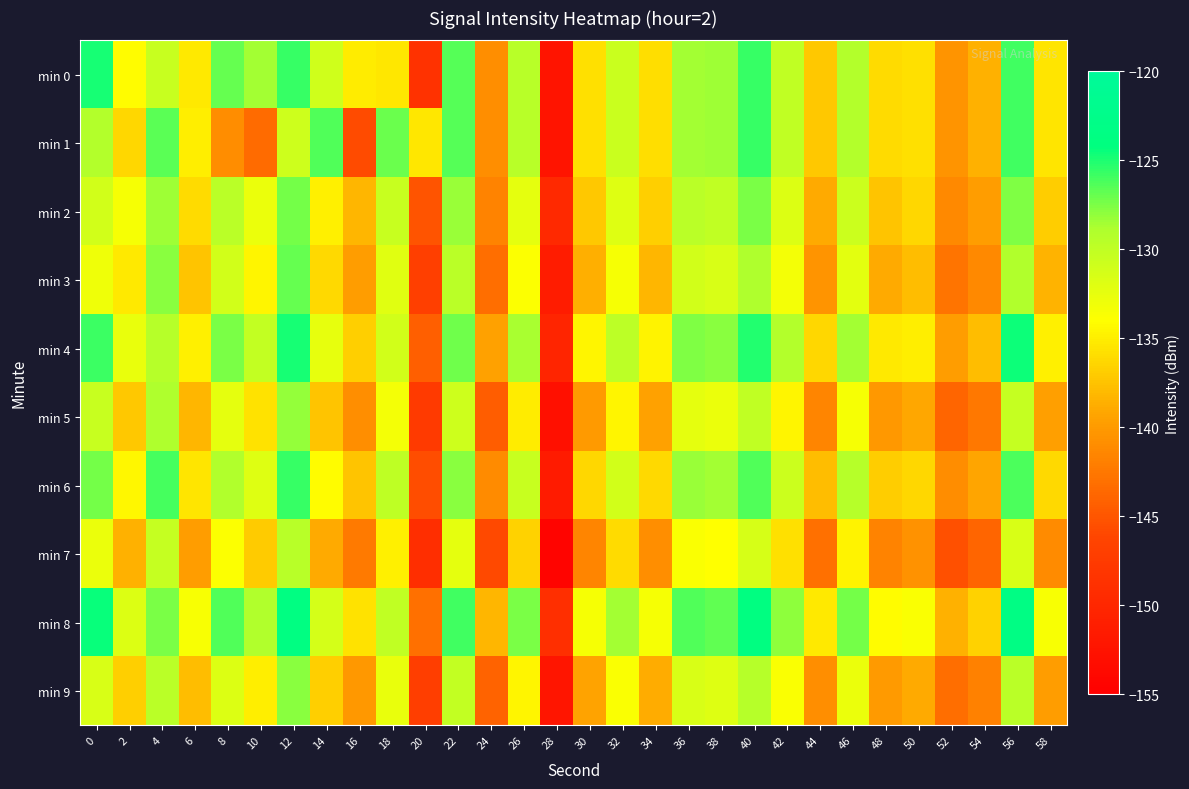

Which series changed the most between 20 and 30?

min 0